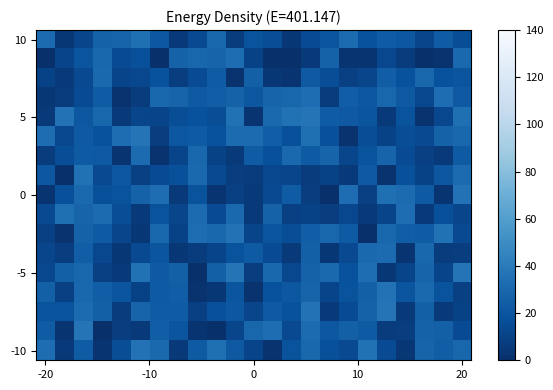

What is the smallest value displayed?

1